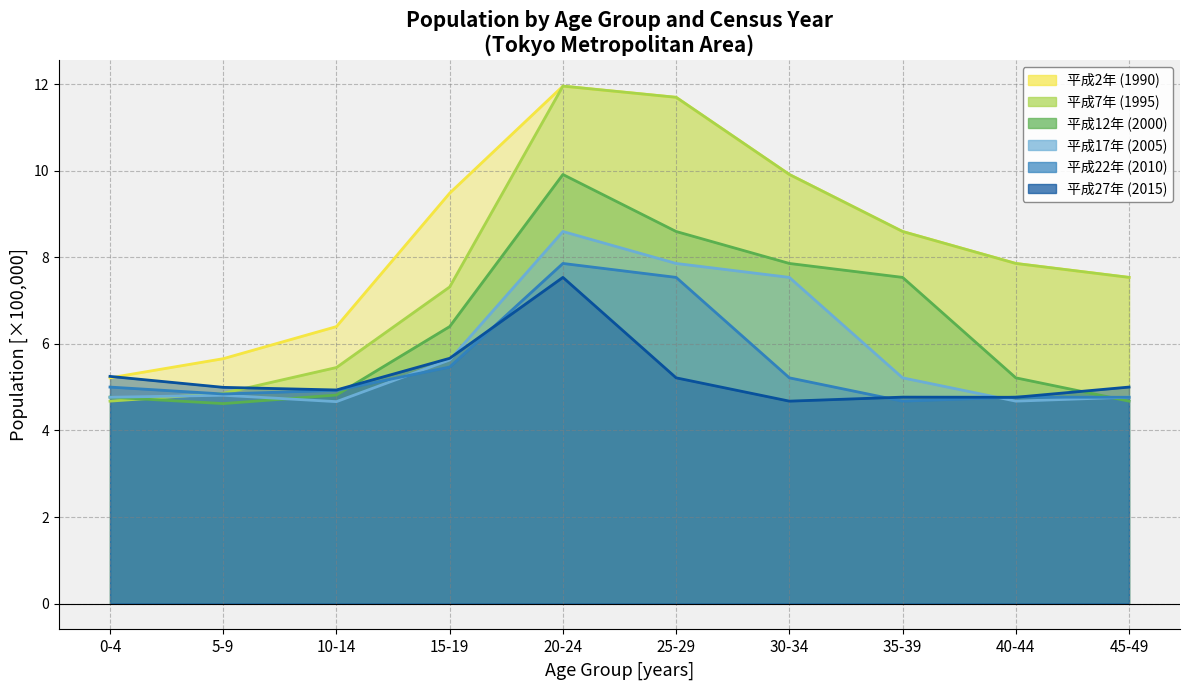

Which has a higher value, 5-9 or 0-4?

5-9